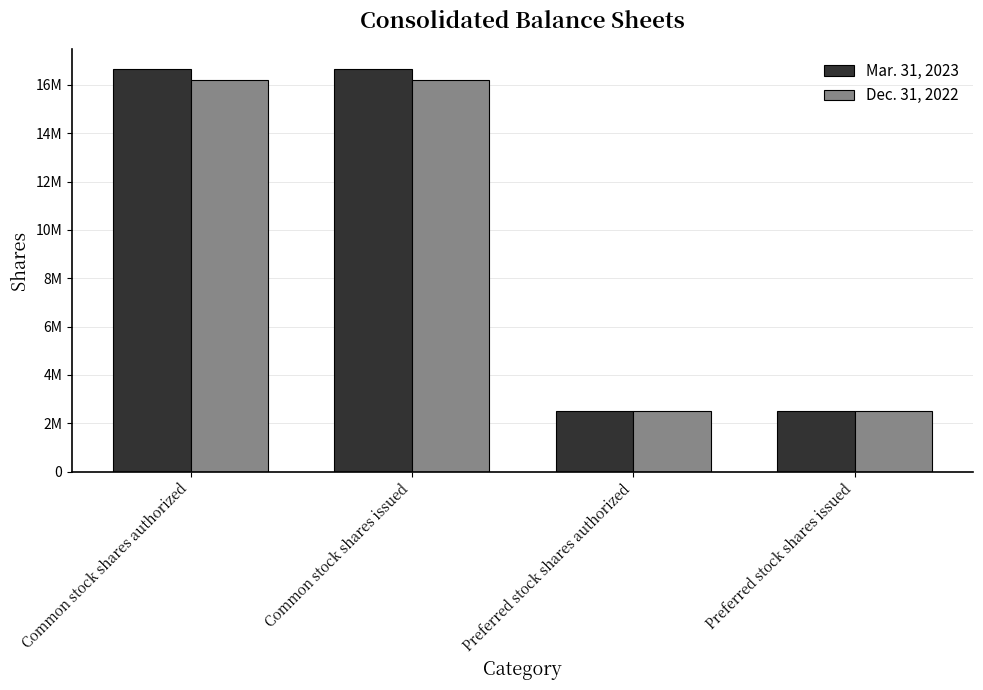

Does the chart contain stacked bars?

No